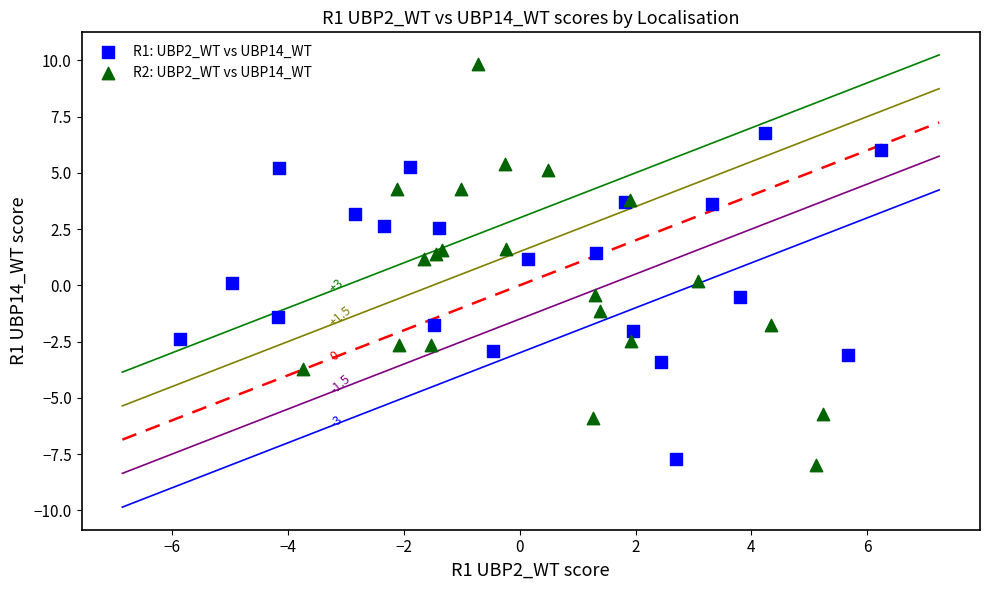

Which series contains the highest Y value?

R2: UBP2_WT vs UBP14_WT